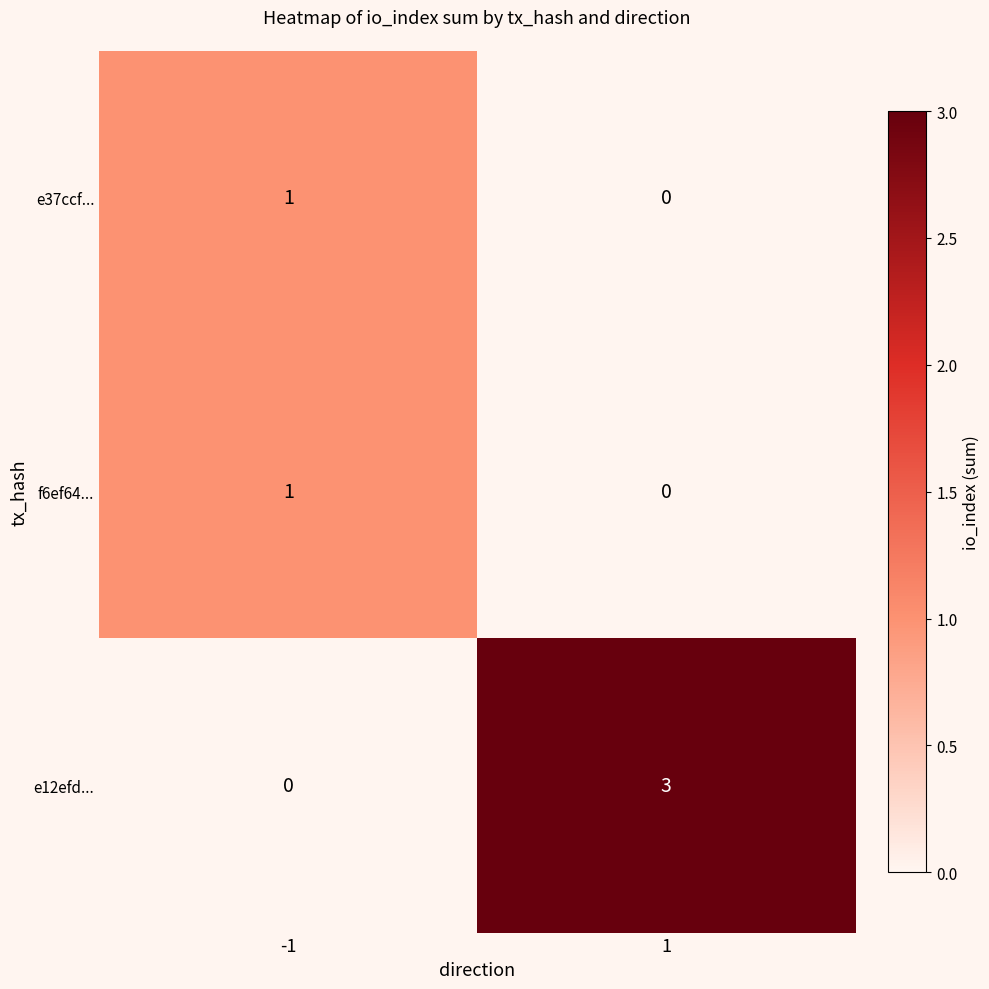

What is the difference between the e12efd... values at 1 and -1?

3